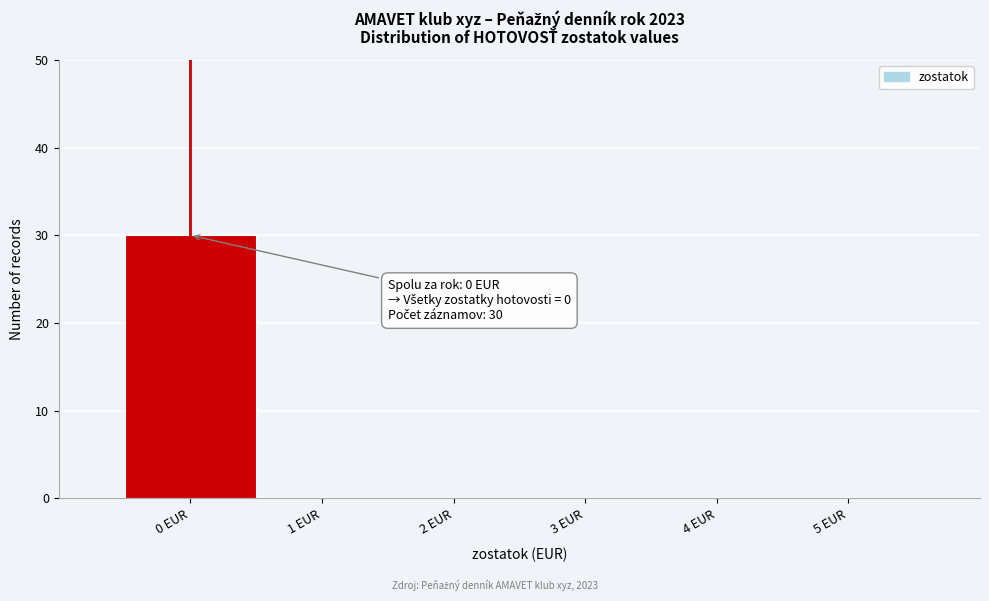

Over which range of the x-axis is the bar tallest?

-0.5 to 0.5